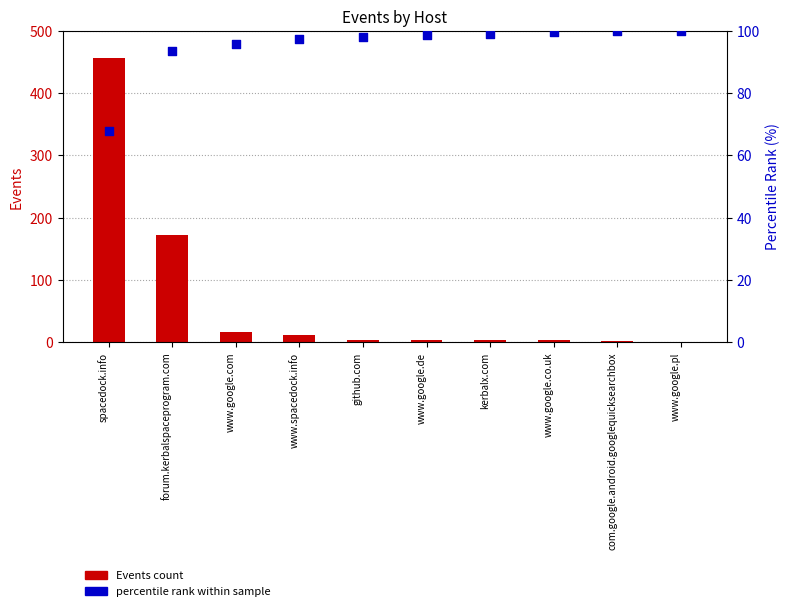

Which series has the largest total across all categories?

percentile rank within sample